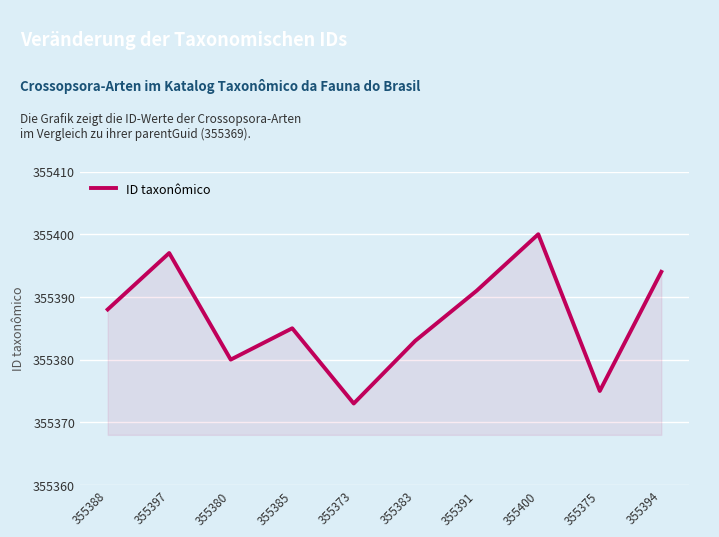

Rank the categories by value from highest to lowest.

355400, 355397, 355394, 355391, 355388, 355385, 355383, 355380, 355375, 355373